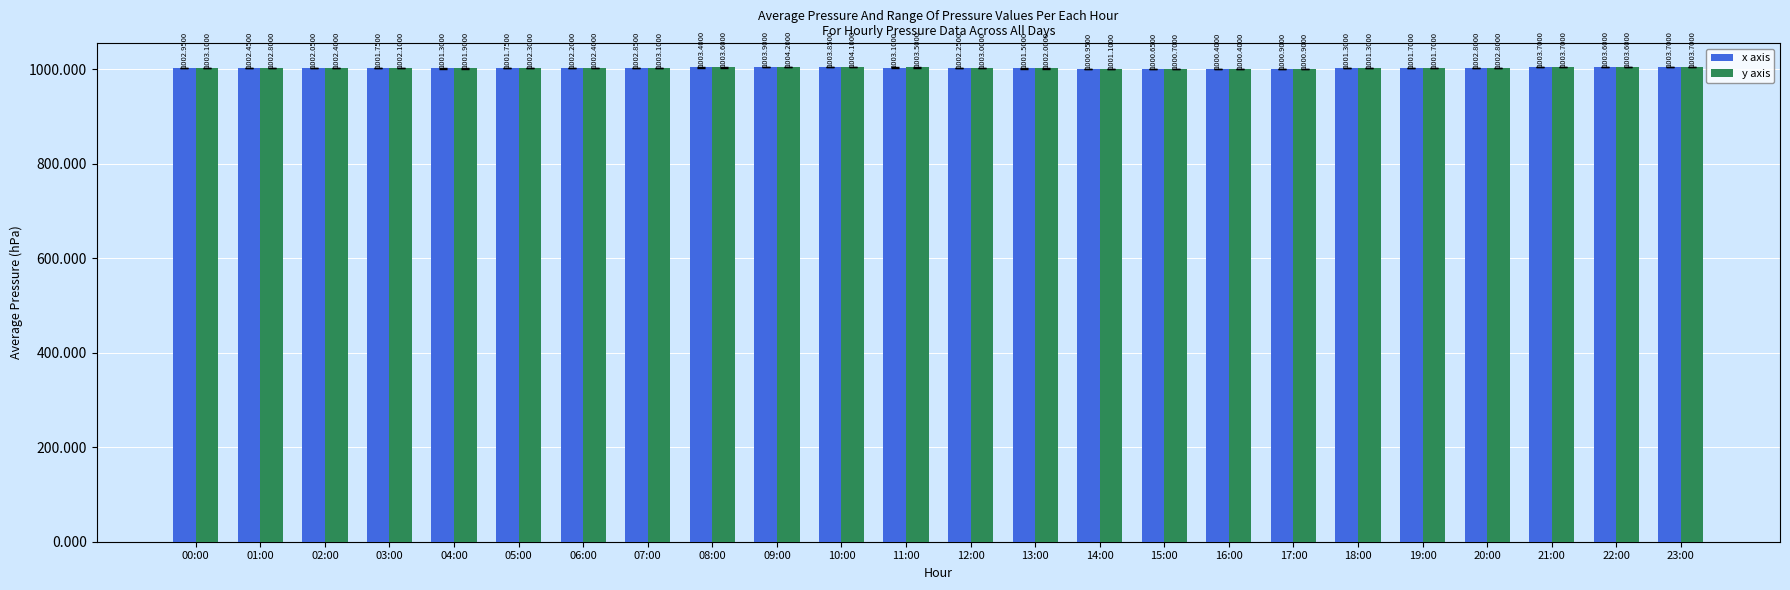

What is the approximate value of x axis at 17:00?

1000.9